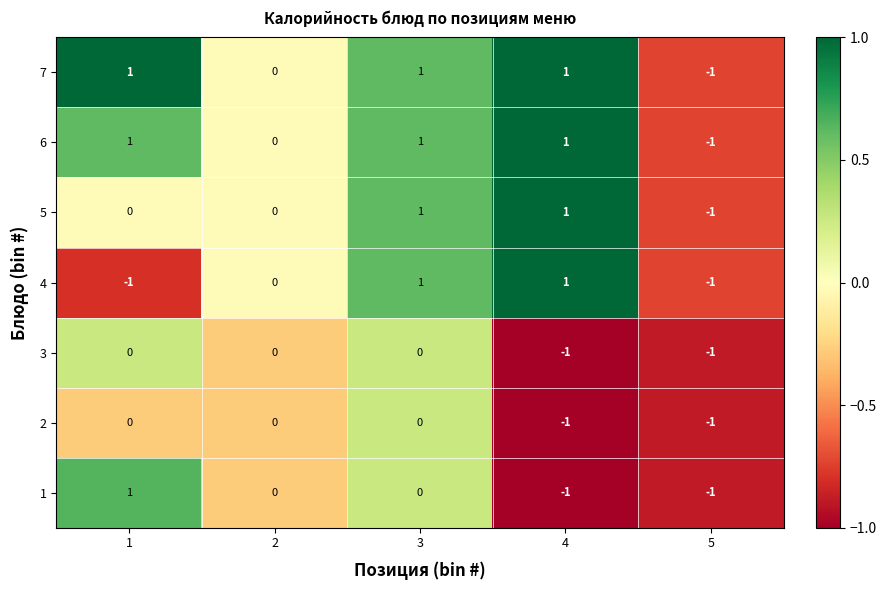

At which category is the sum across all series the highest?

3